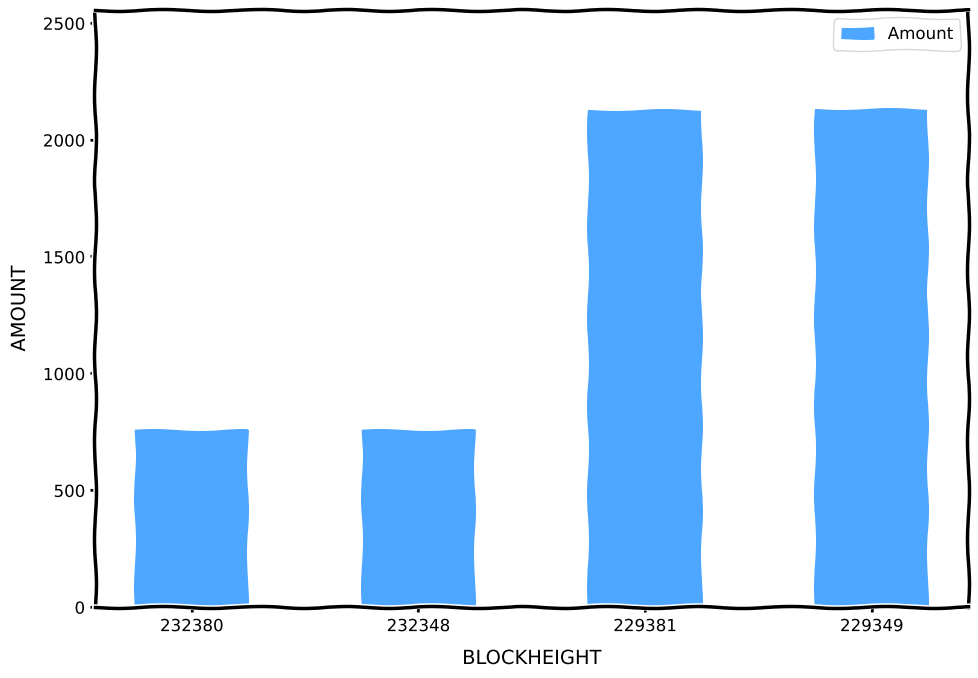

What is the smallest value displayed?

755.2